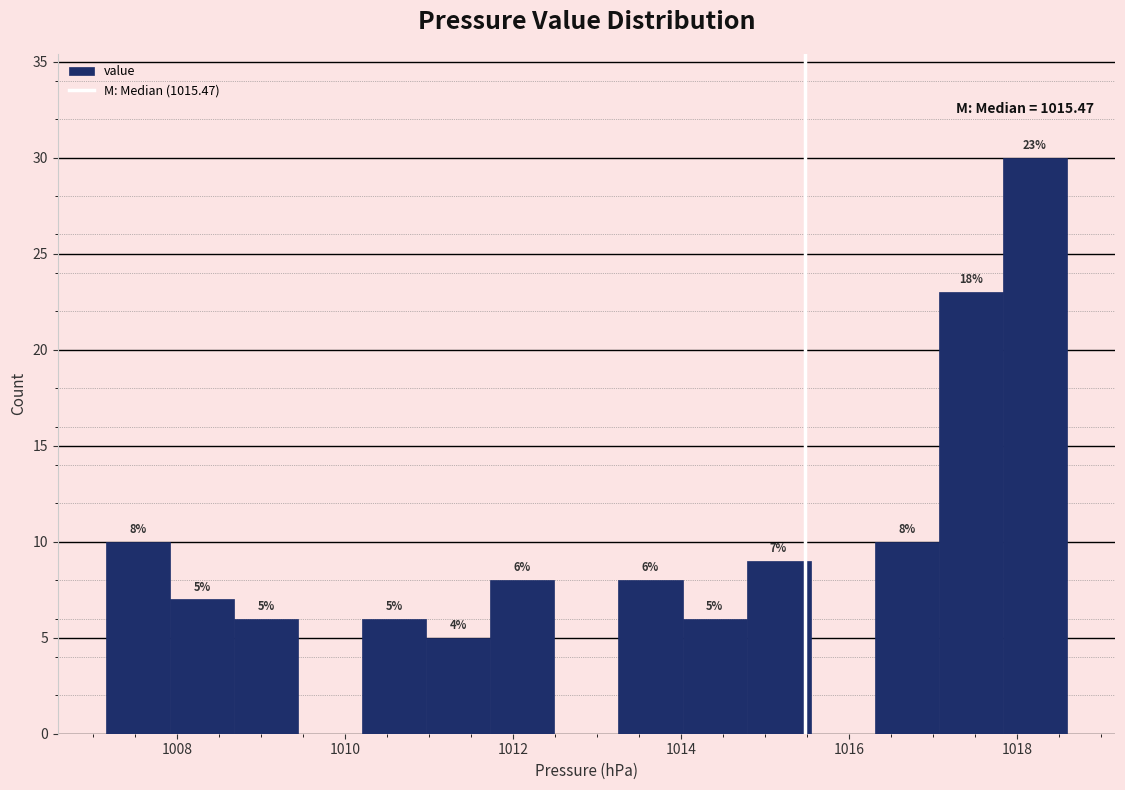

Around what value on the x-axis is the tallest bar? Give the approximate position of its centre, as read against the axis.

1018.2